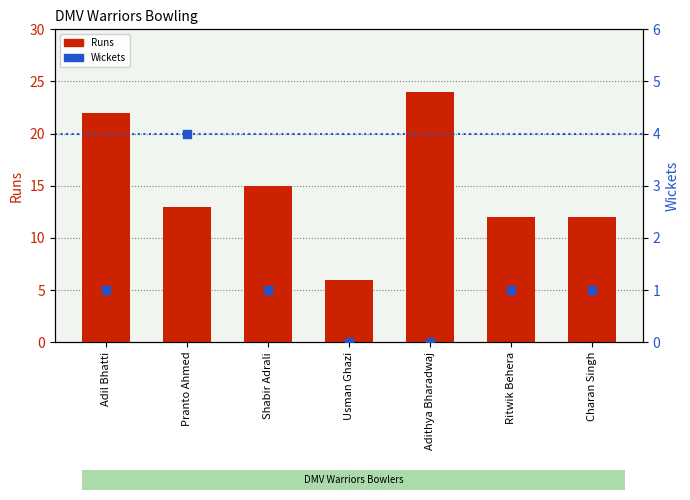

At how many categories does at least one series exceed 18?

2